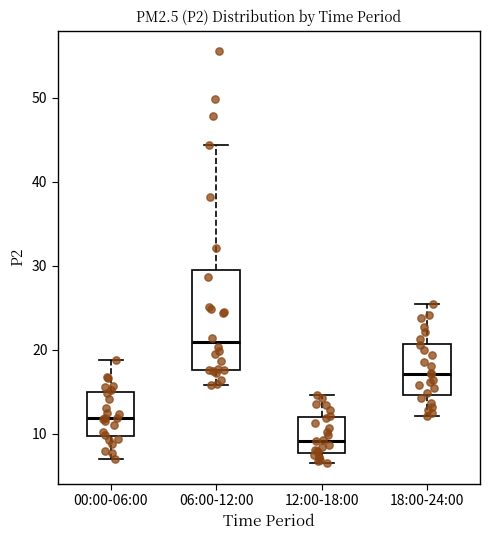

Which box has the highest median line?

06:00-12:00